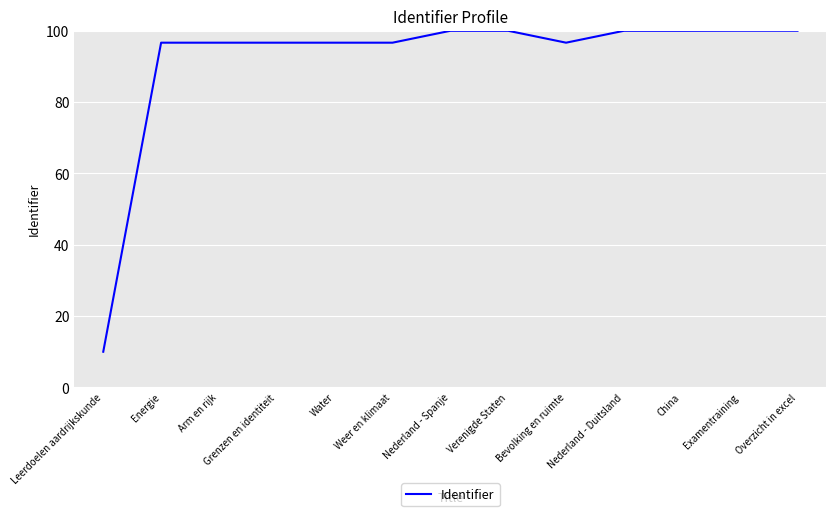

The value at Arm en rijk is 96.6. True or false?

True